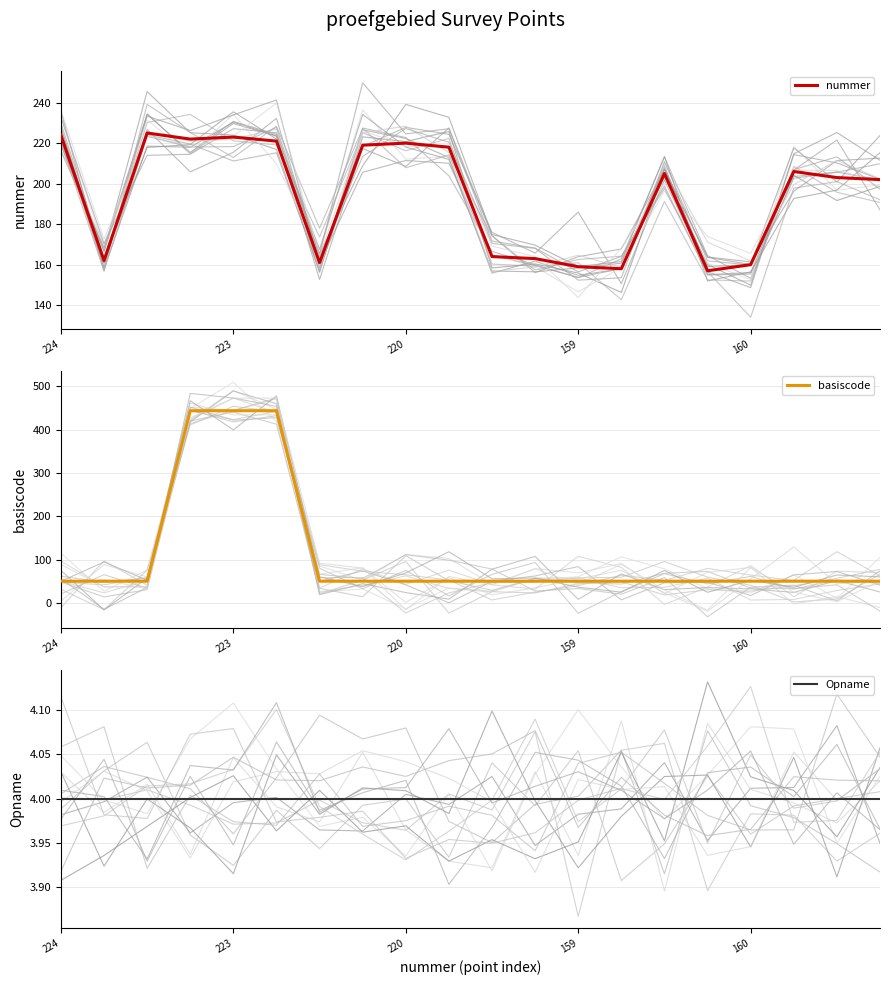

Reading right to left, extract all data points from this chart.

nummer: 202	203	206	160	157	205	158	159	163	164	218	220	219	161	221	223	222	225	162	224
basiscode: 50	50	50	50	50	50	50	50	50	50	50	50	50	50	444	444	444	50	50	50
Opname: 4	4	4	4	4	4	4	4	4	4	4	4	4	4	4	4	4	4	4	4